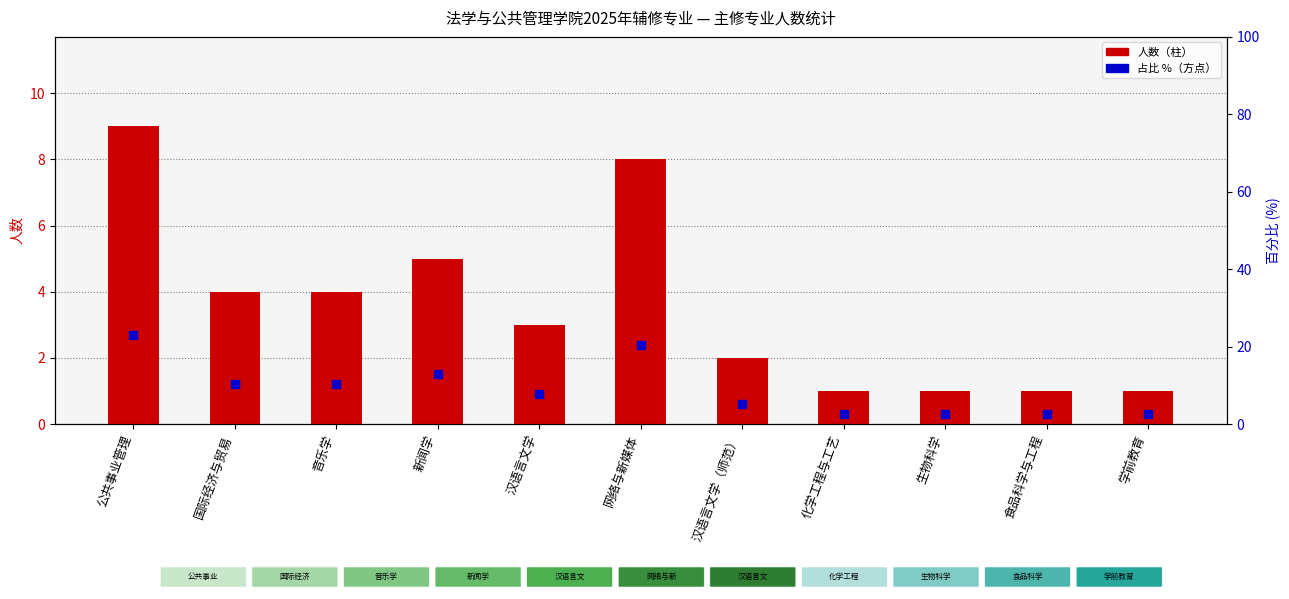

At how many categories does at least one series exceed 14?

2